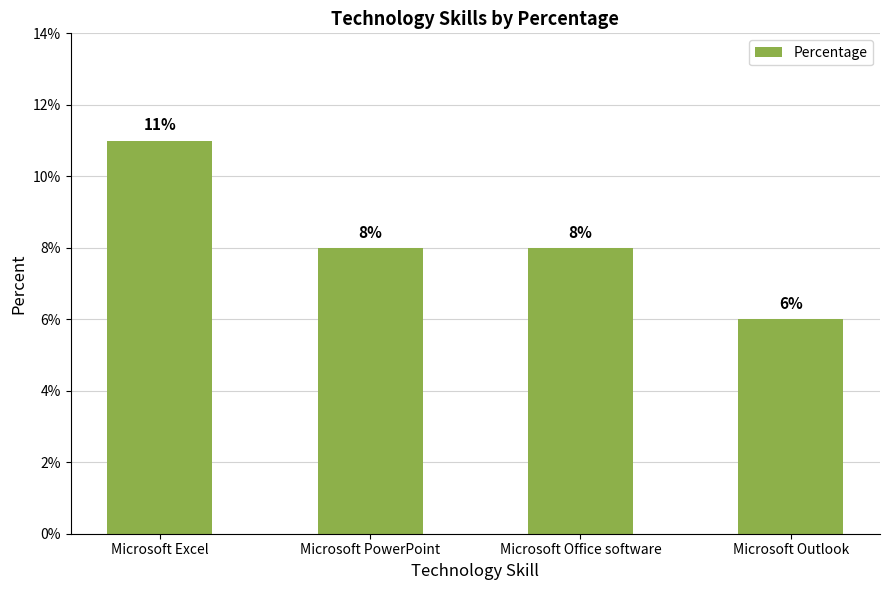

Between Microsoft Excel and Microsoft Outlook, which is larger?

Microsoft Excel